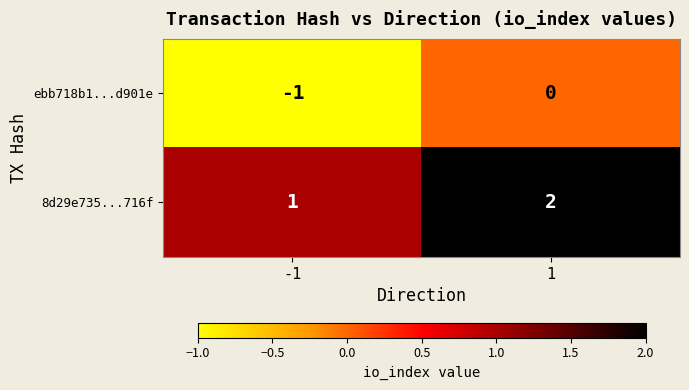

Rank the series by their maximum value, from highest to lowest.

8d29e735...716f, ebb718b1...d901e